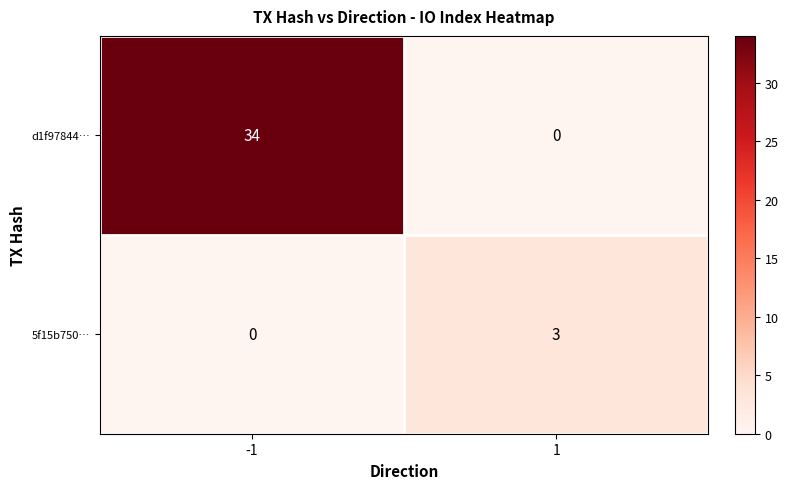

At 1, list the series in order from smallest to largest.

d1f97844…, 5f15b750…